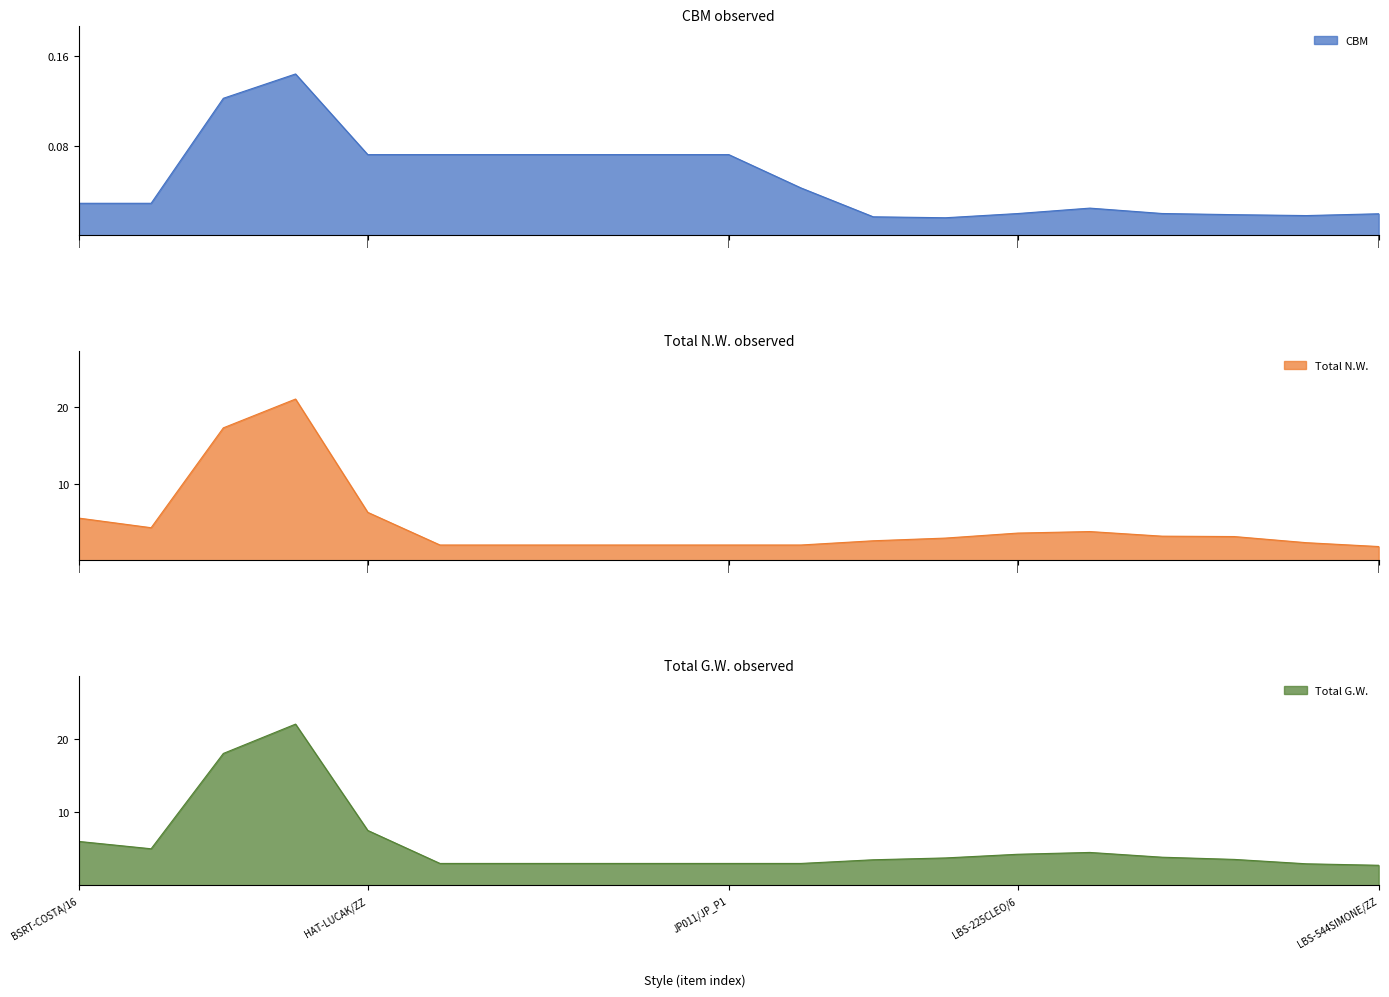

True or false: Total G.W. has more than 1 points higher than both neighbors.

True